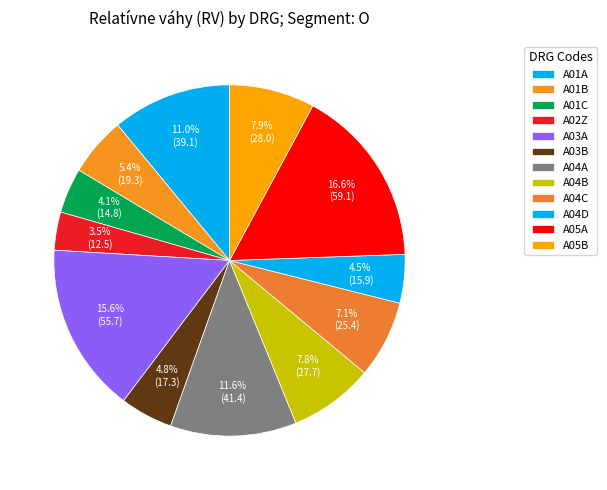

To the nearest percent, what is the average slice percentage?

8%